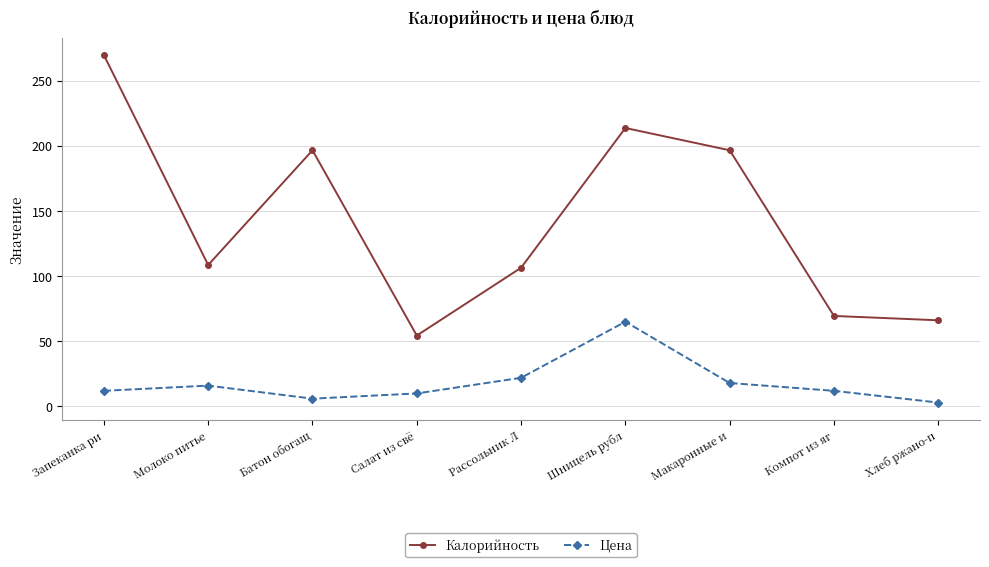

True or false: Калорийность has a value of 31.2 at Рассольник Л.

False